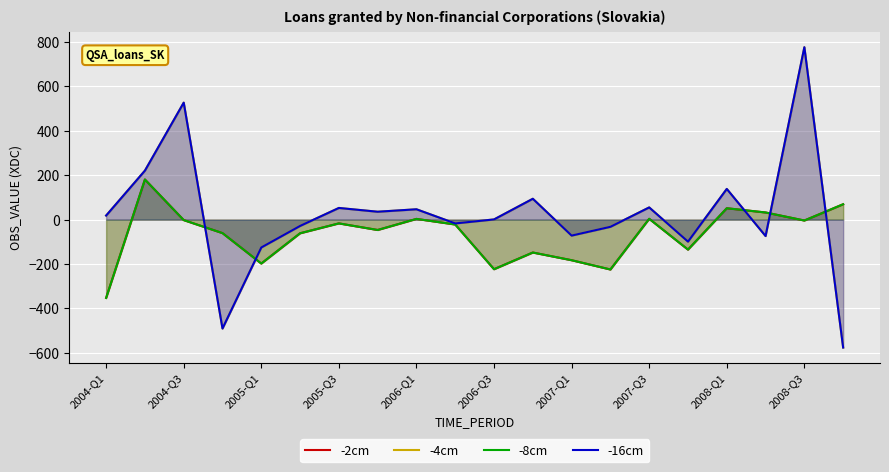

What is the difference between the maximum and minimum values in the -8cm series?

533.6